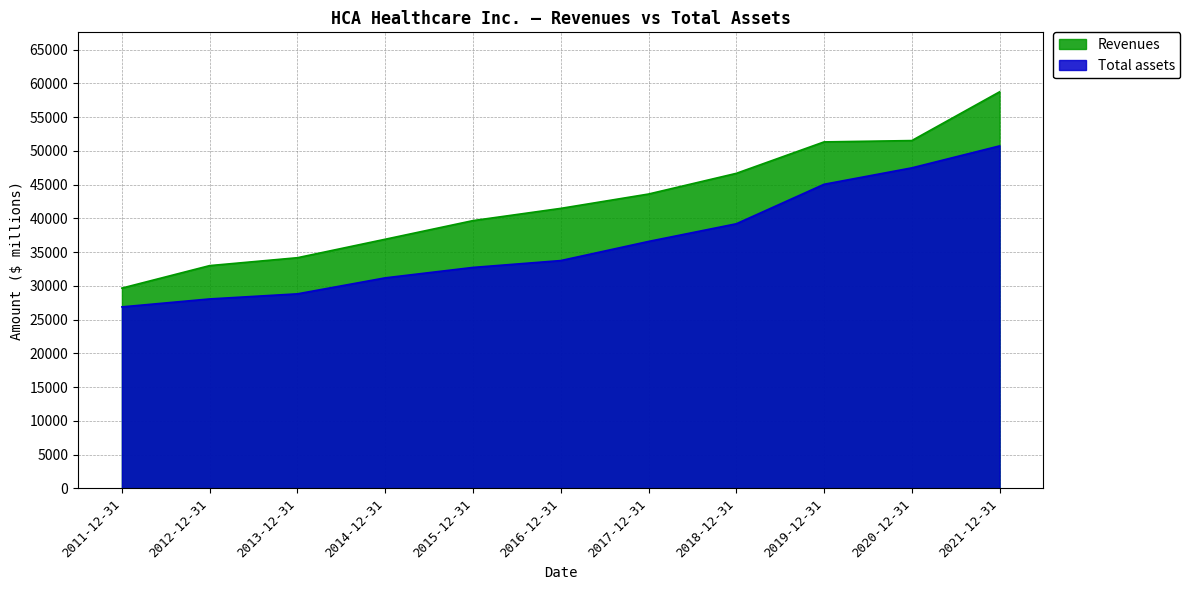

True or false: Total assets and Revenues intersect in this chart.

False